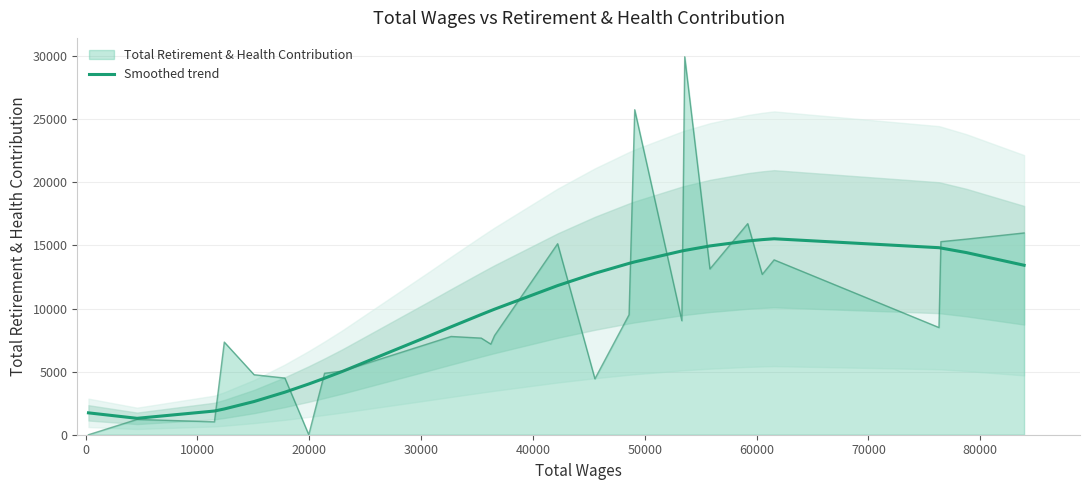

How many data points are less than 11819?

14